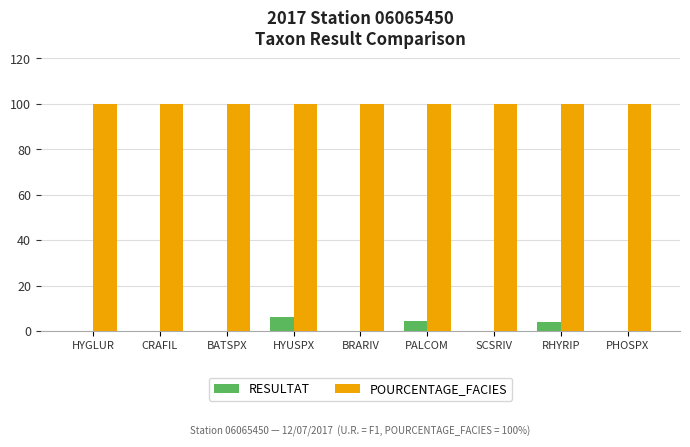

How many groups of bars are there?

9